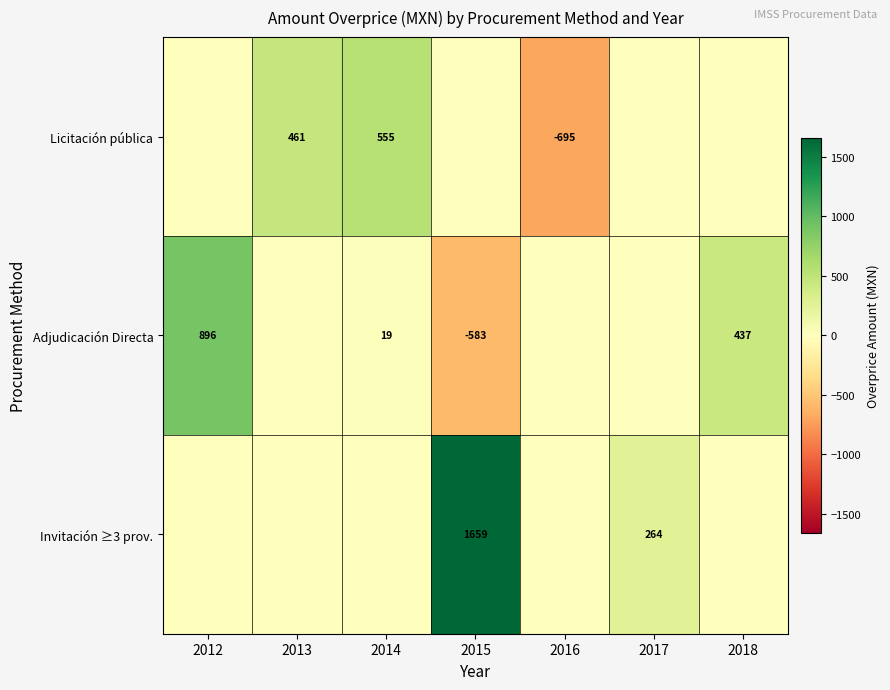

Is it true that Adjudicación Directa equals 8 at 2014?

False